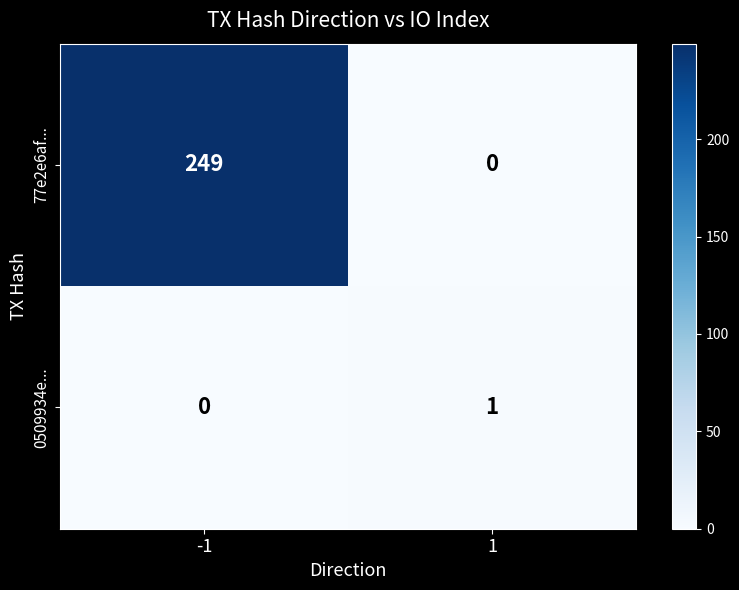

What is the difference between the maximum and minimum values in the 77e2e6af... series?

249